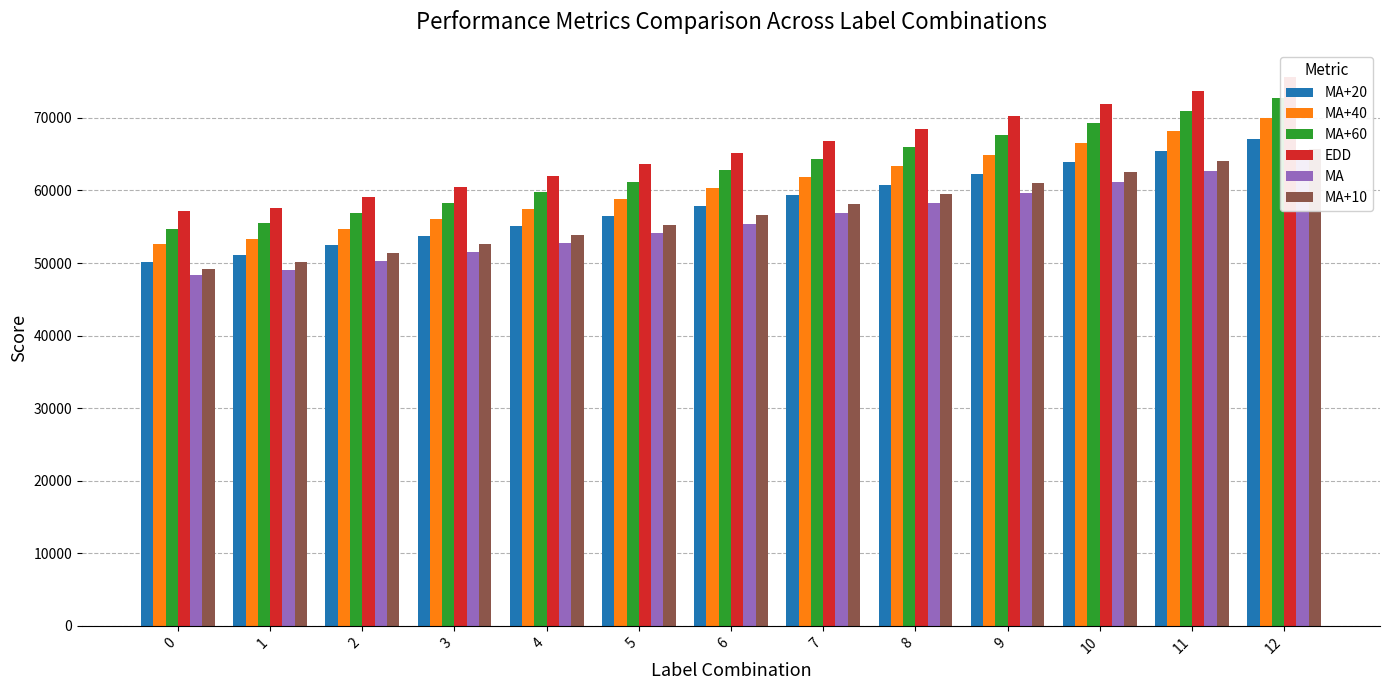

Read the EDD value at 3.

60530.3